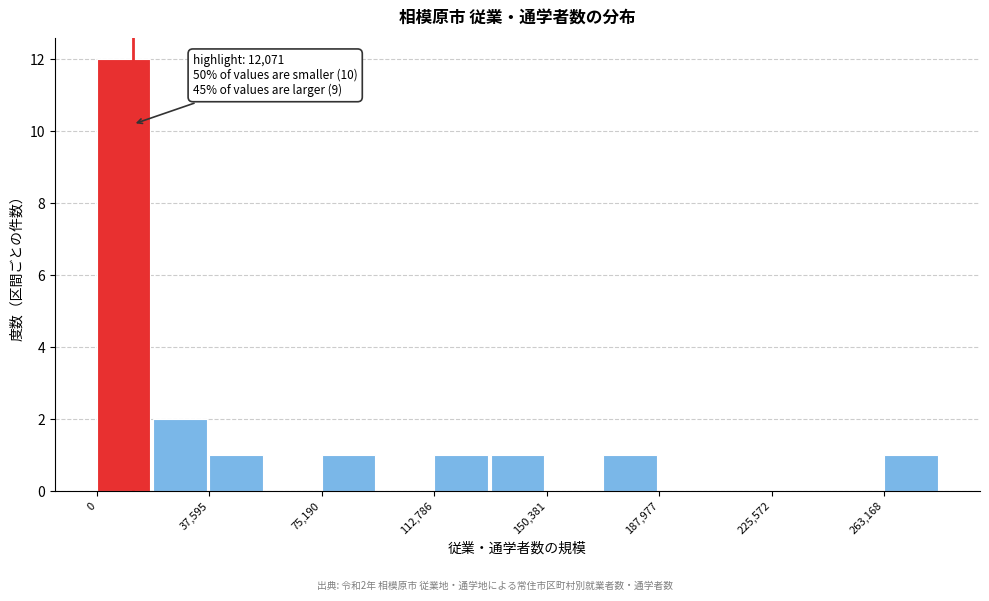

Read against the x-axis, roughly where is the centre of the tallest bar?

10000